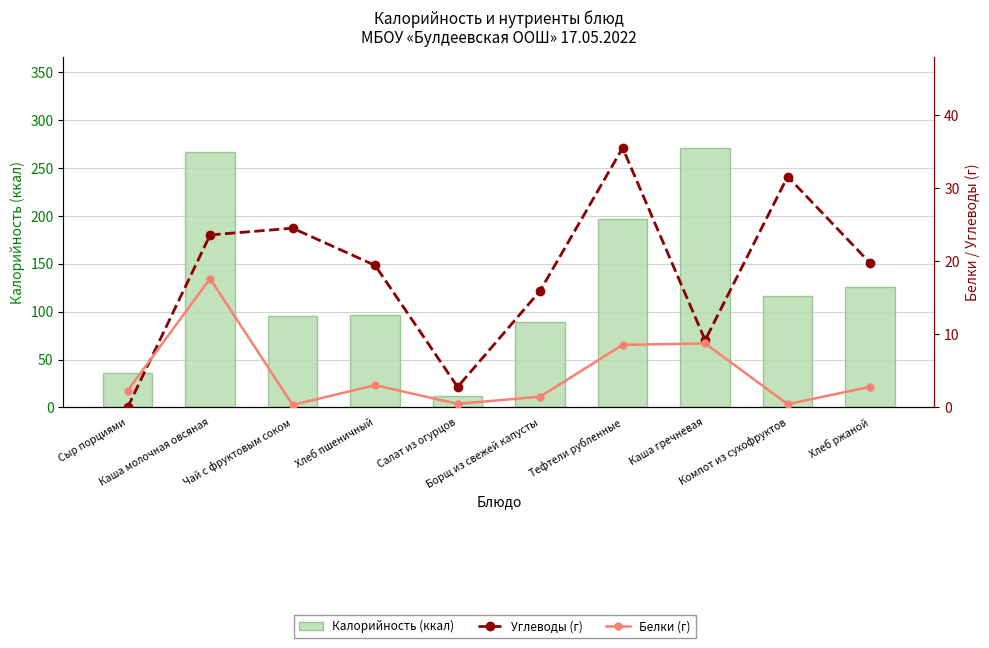

What position from the left is Каша молочная овсяная?

2